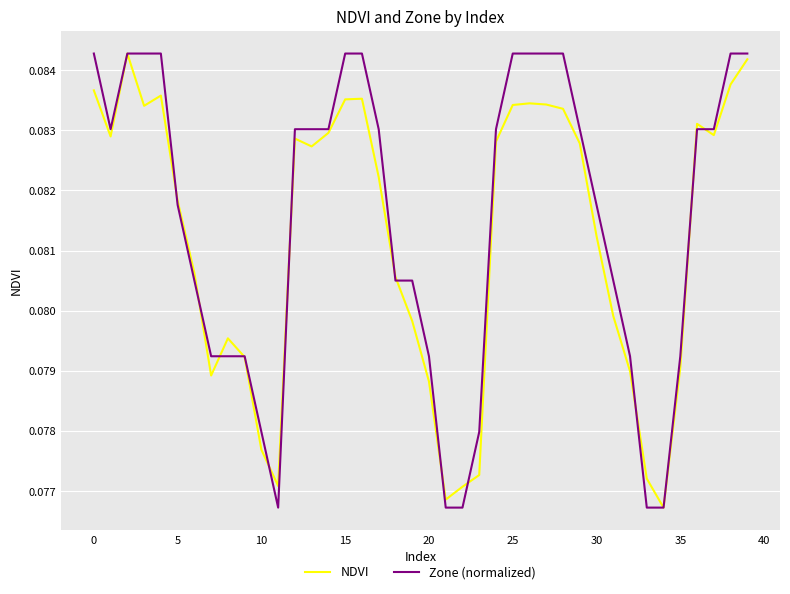

What is the sum of all Zone (normalized) values?

3.3